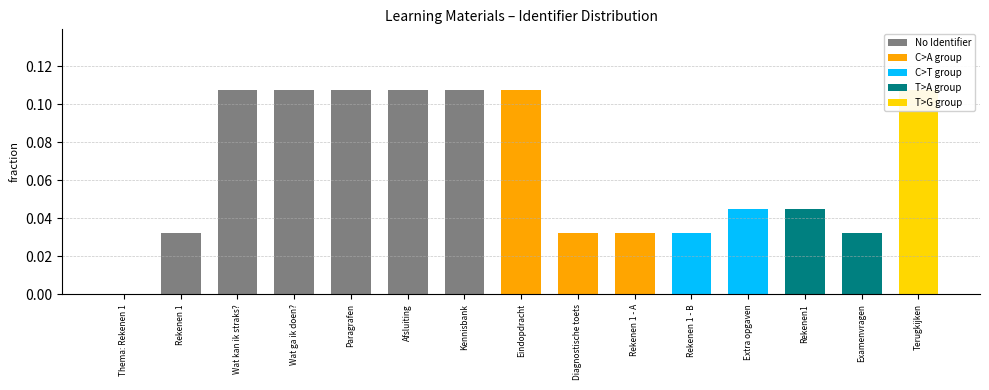

What is the sum of all values?

1.0